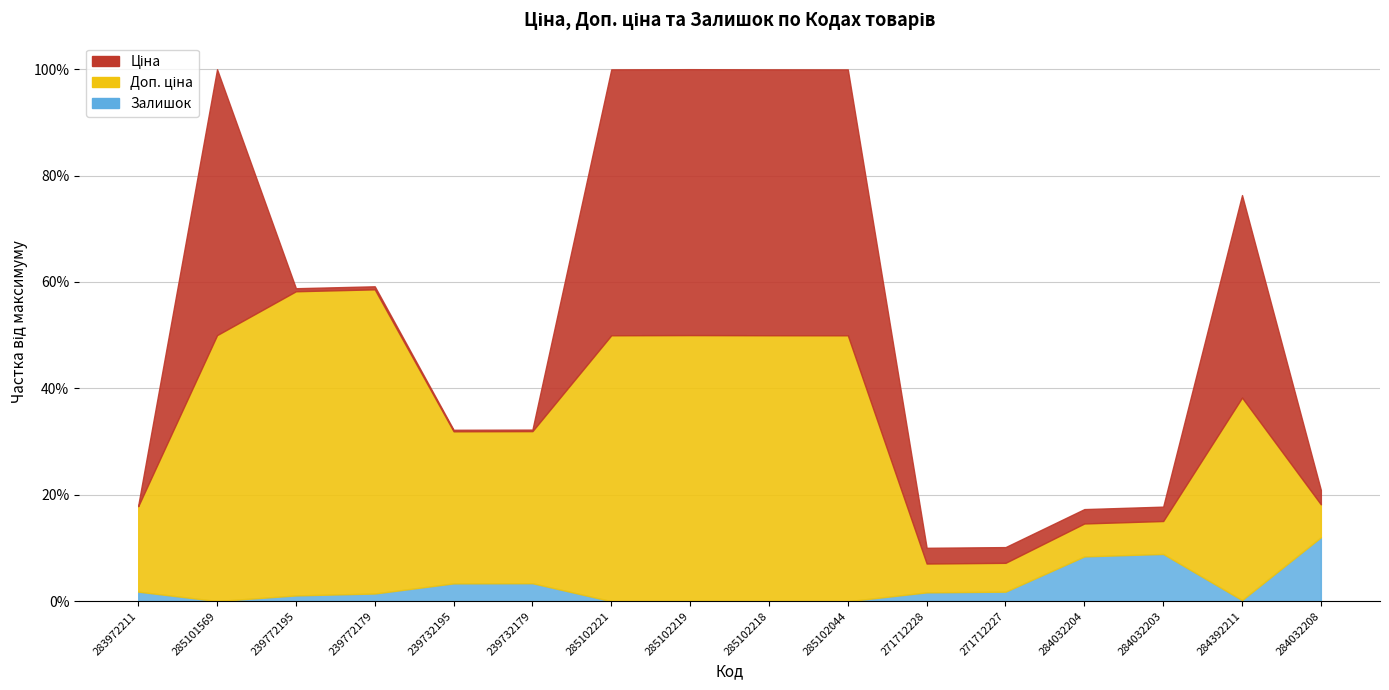

Does the chart have visible grid lines?

Yes